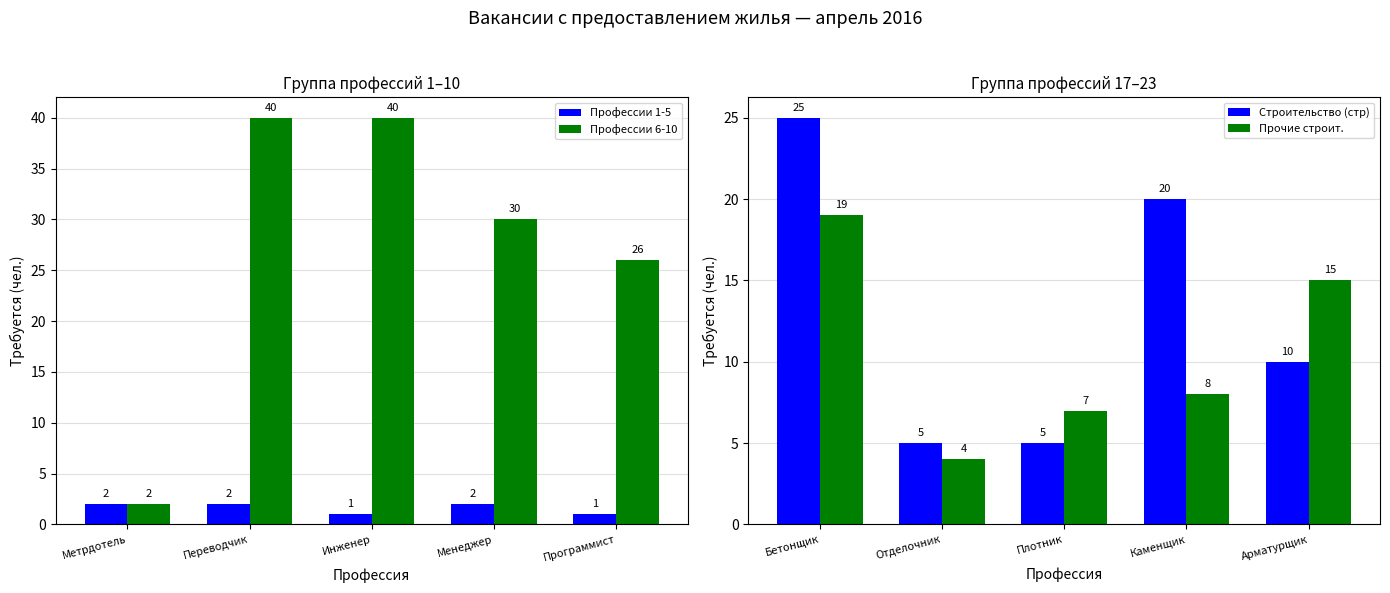

Read the Профессии 6-10 value at Переводчик.

40